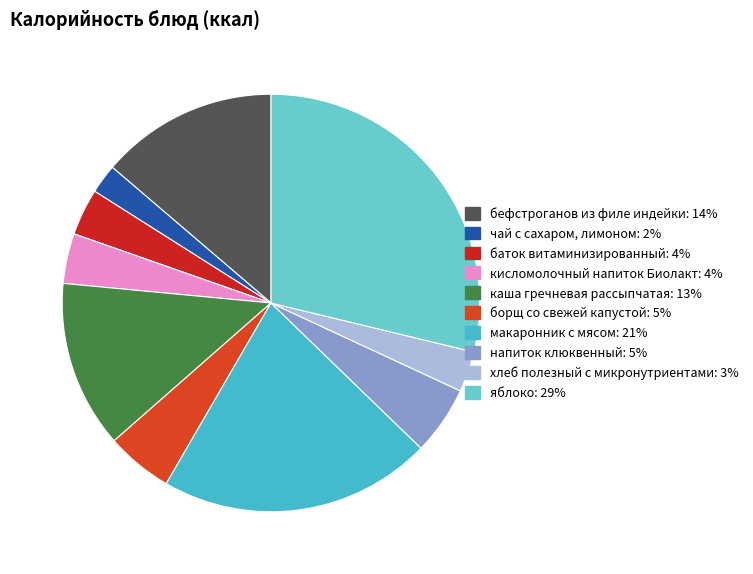

True or false: каша гречневая рассыпчатая accounts for 13% of the total.

True